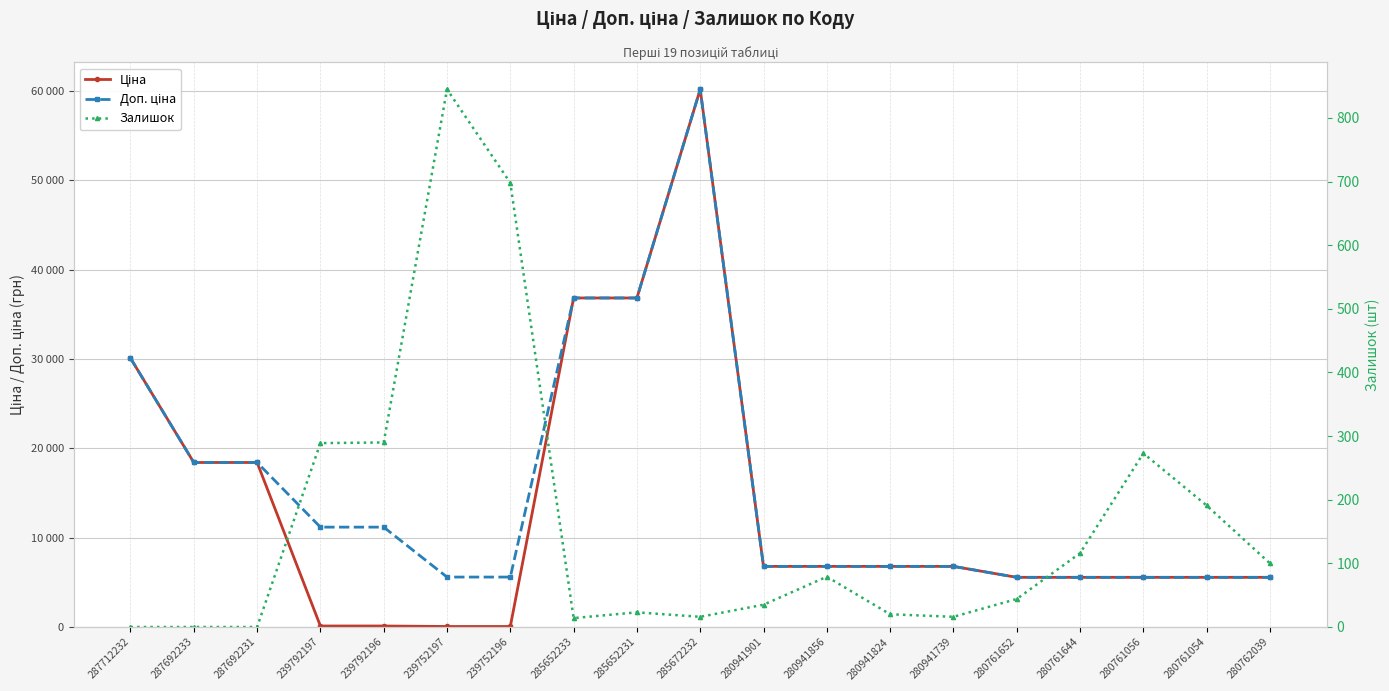

Rank the categories by Залишок value from highest to lowest.

239752197, 239752196, 239792196, 239792197, 280761056, 280761054, 280761644, 280762039, 280941856, 280761652, 280941901, 285652231, 280941824, 285672232, 280941739, 285652233, 287712232, 287692233, 287692231